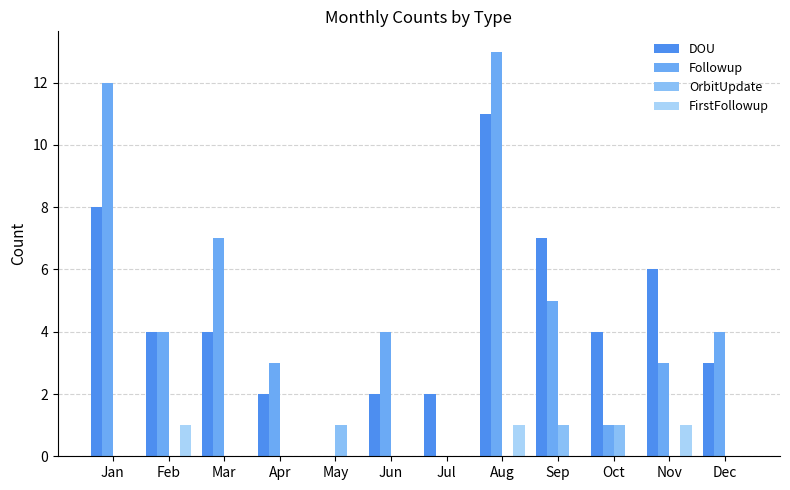

How many distinct data groups are displayed?

4